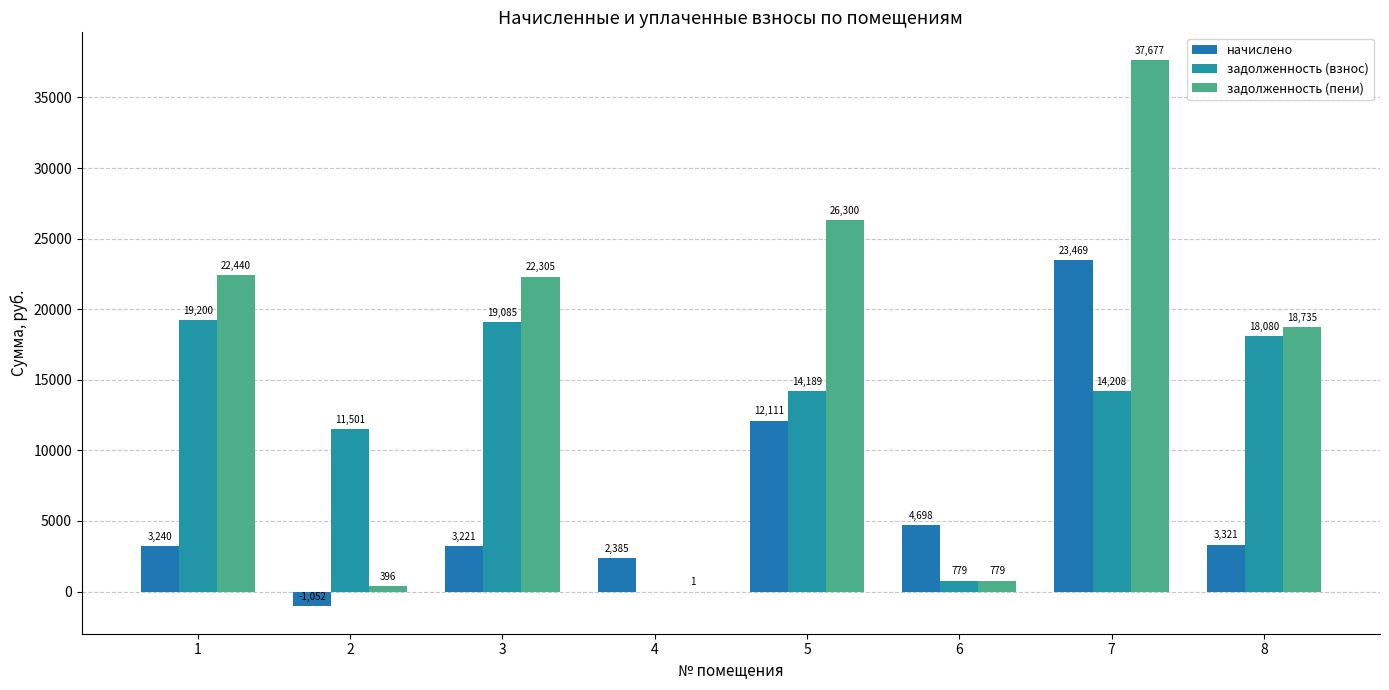

Which series has the largest total across all categories?

задолженность (пени)